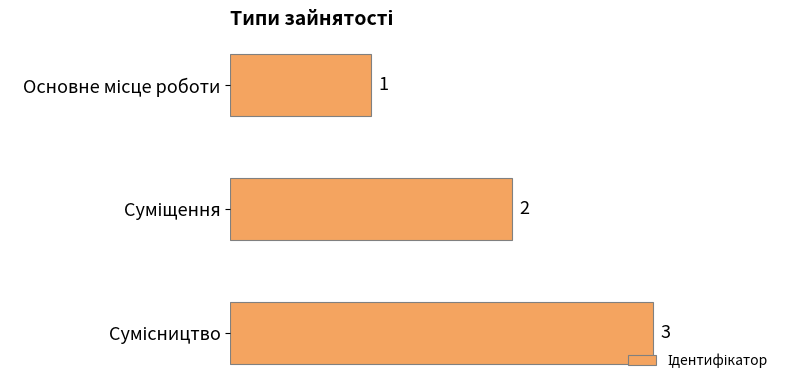

How many values are between 1 and 3?

3